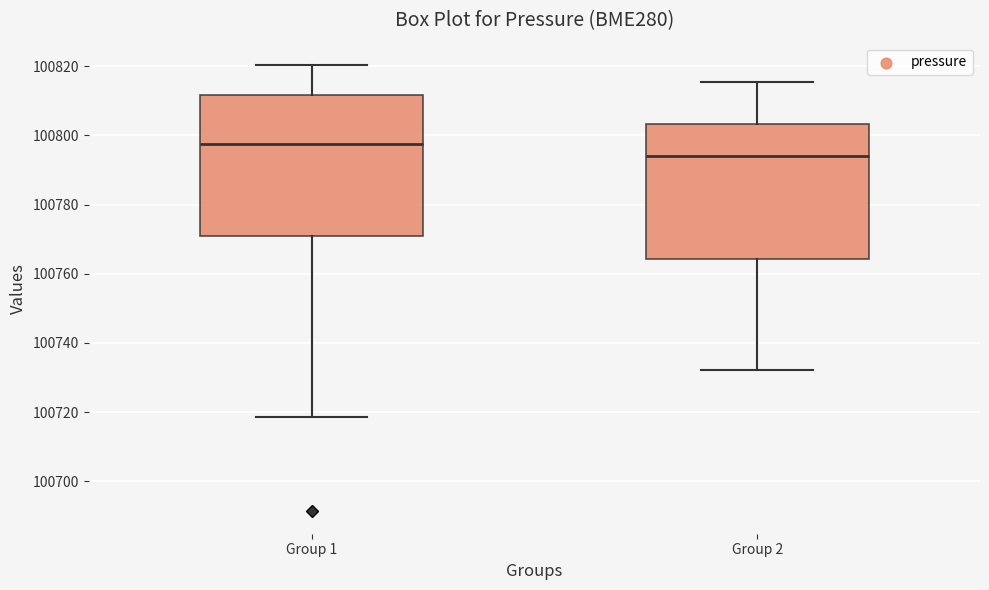

Reading left to right, read every box against the y-axis: the position of its median line, the range the box covers, and the ends of its whiskers. The values are not printed on the chart, so give them approximately, as read against the axis.

Group 1: median 100798, box 100770 to 100812, whiskers 100718 to 100820
Group 2: median 100794, box 100764 to 100804, whiskers 100732 to 100816